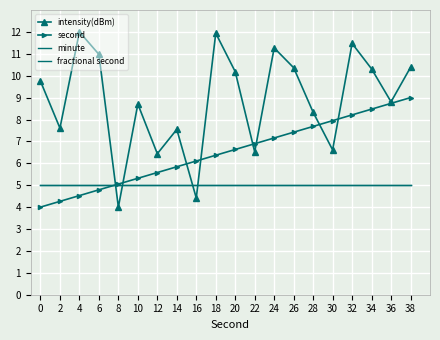

What are all the series names shown in the legend?

intensity(dBm), second, minute, fractional second